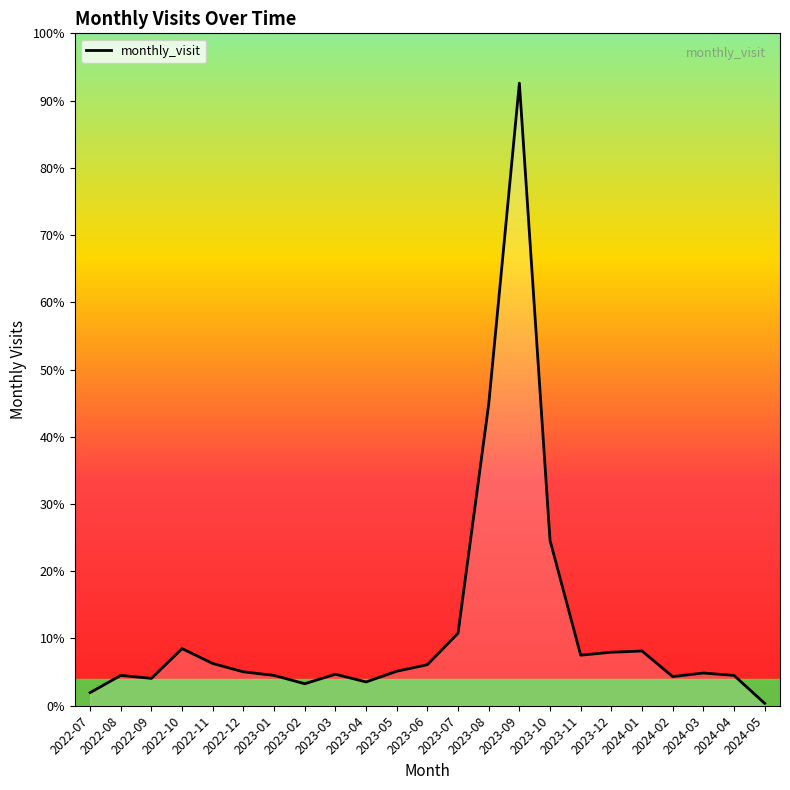

Does the chart have visible grid lines?

No